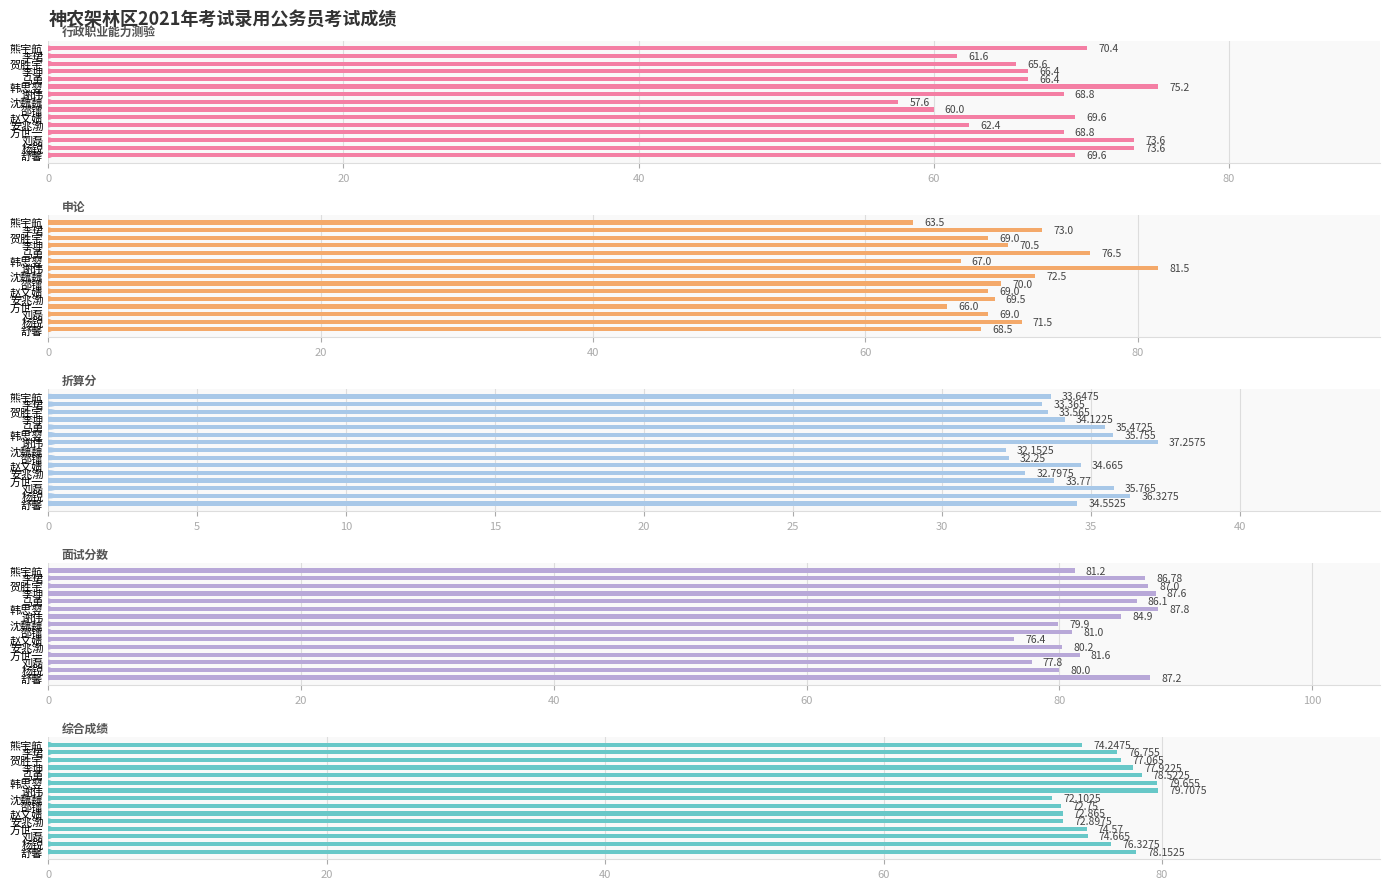

What are all the series names shown in the legend?

行政职业能力测验, 申论, 折算分, 面试分数, 综合成绩